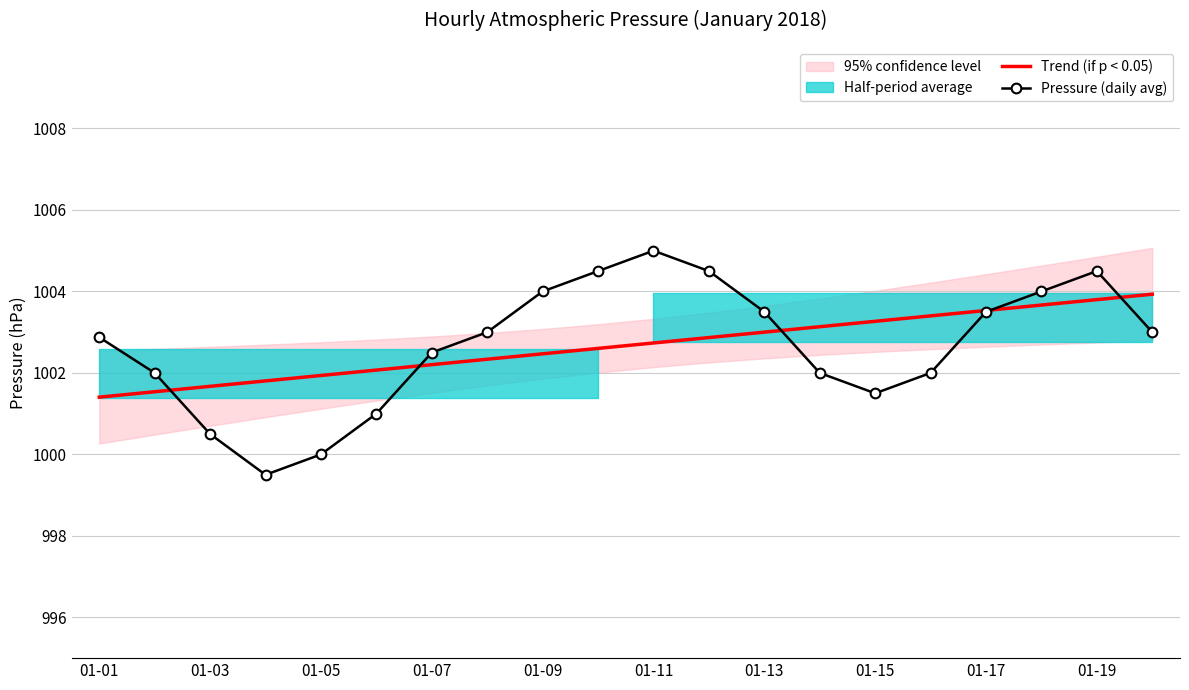

The value of Trend (if p < 0.05) at 01-05 is 268.3. True or false?

False